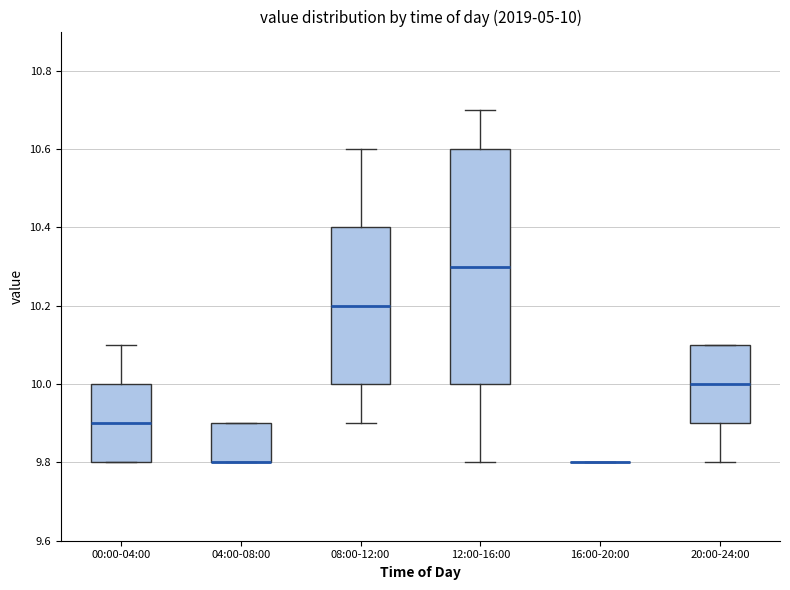

Comparing the boxes themselves (not the whiskers), which one is the tallest?

12:00-16:00